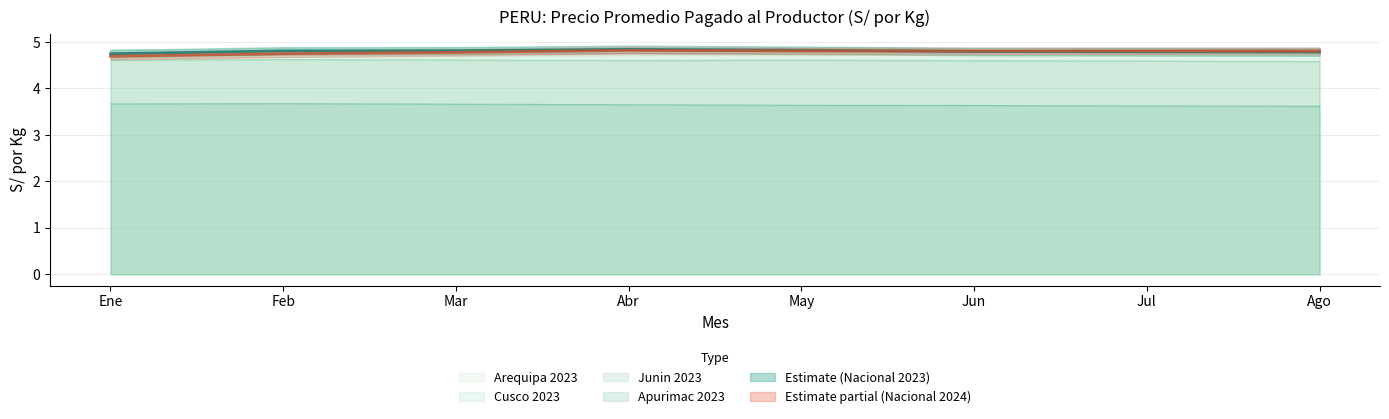

The value of Nacional 2024 at Mar is 4.8. True or false?

True